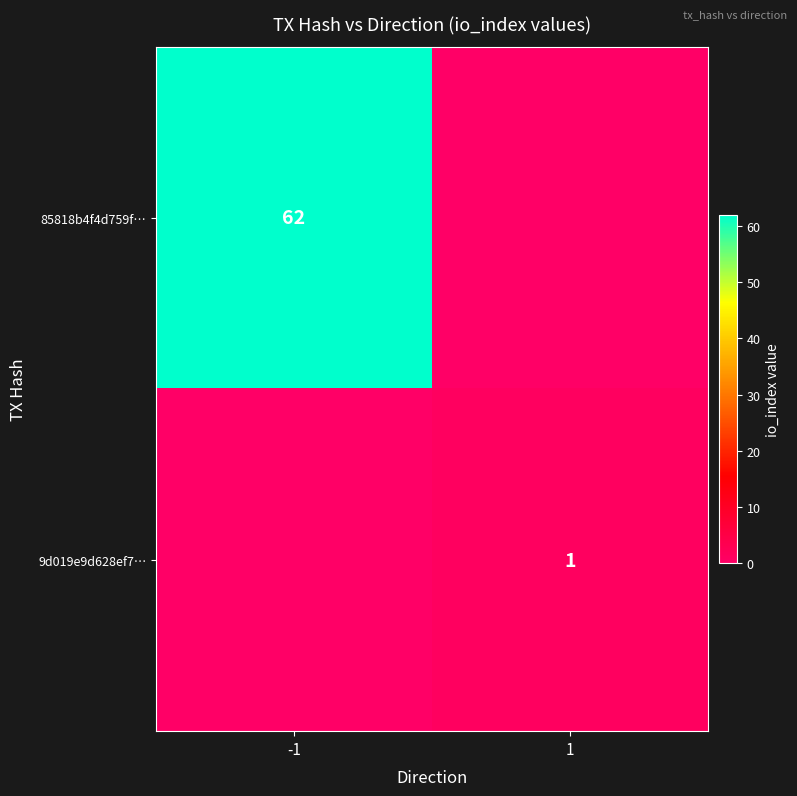

Which category has the lowest value across all series?

1